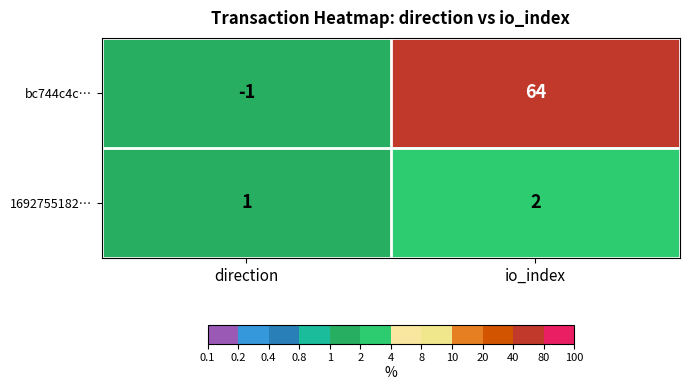

How many values in bc744c4c… are below zero?

1